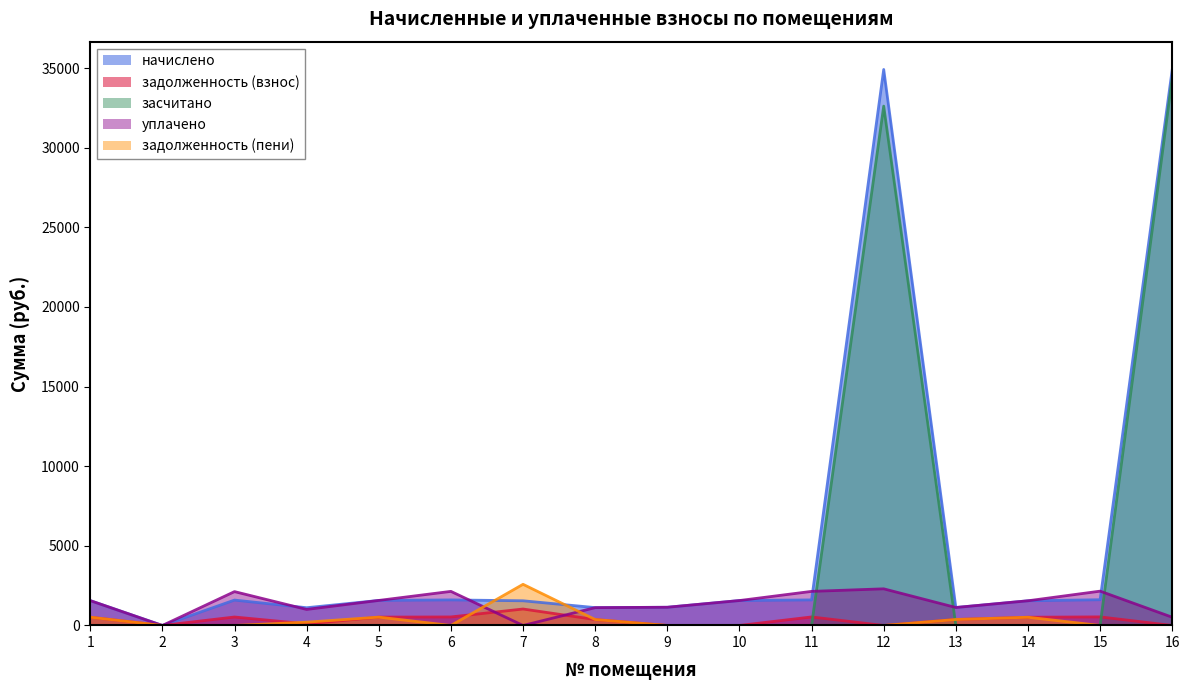

Which series has the largest total across all categories?

начислено